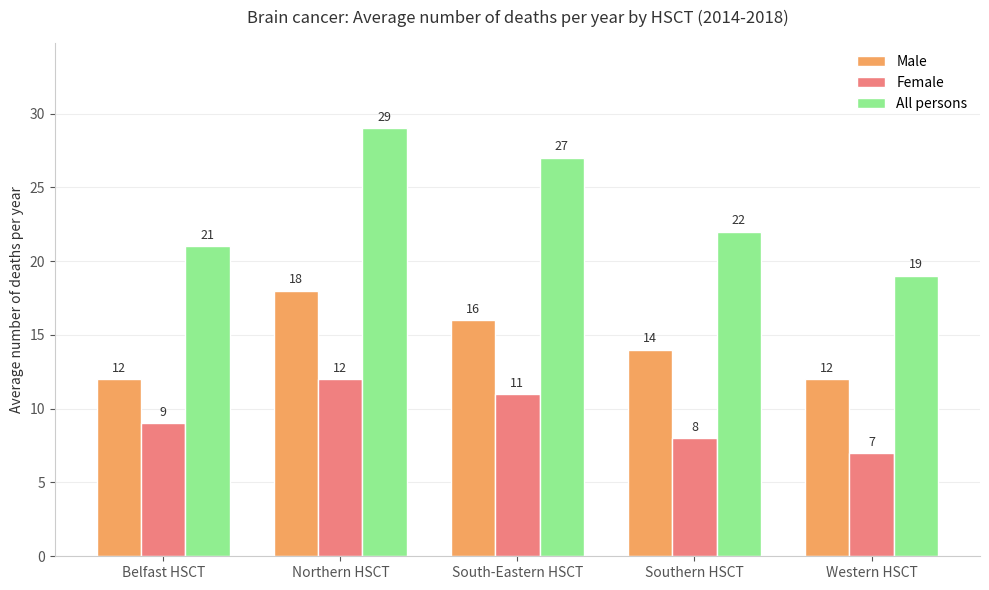

Reading right to left, transcribe all the data shown in this chart.

Male: Western HSCT=12	Southern HSCT=14	South-Eastern HSCT=16	Northern HSCT=18	Belfast HSCT=12
Female: Western HSCT=7	Southern HSCT=8	South-Eastern HSCT=11	Northern HSCT=12	Belfast HSCT=9
All persons: Western HSCT=19	Southern HSCT=22	South-Eastern HSCT=27	Northern HSCT=29	Belfast HSCT=21